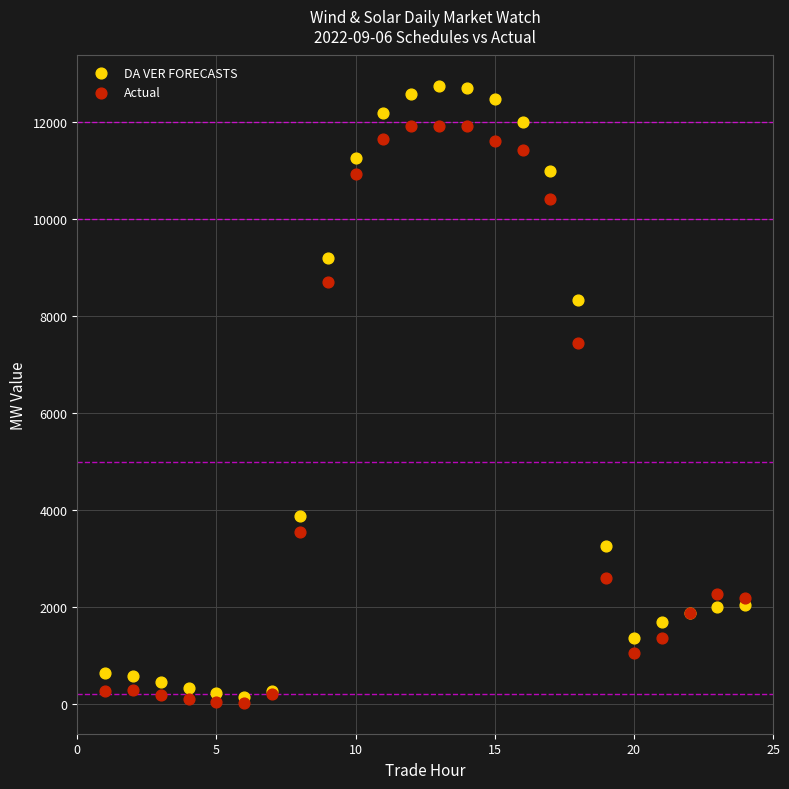

Across all series, what Y value is closest to 6381?

7446.1